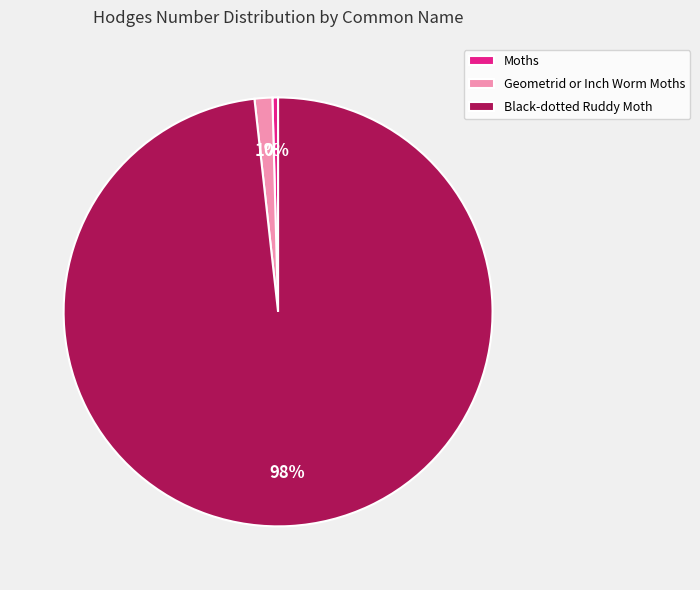

Is it true that Black-dotted Ruddy Moth is 98% of the pie?

True